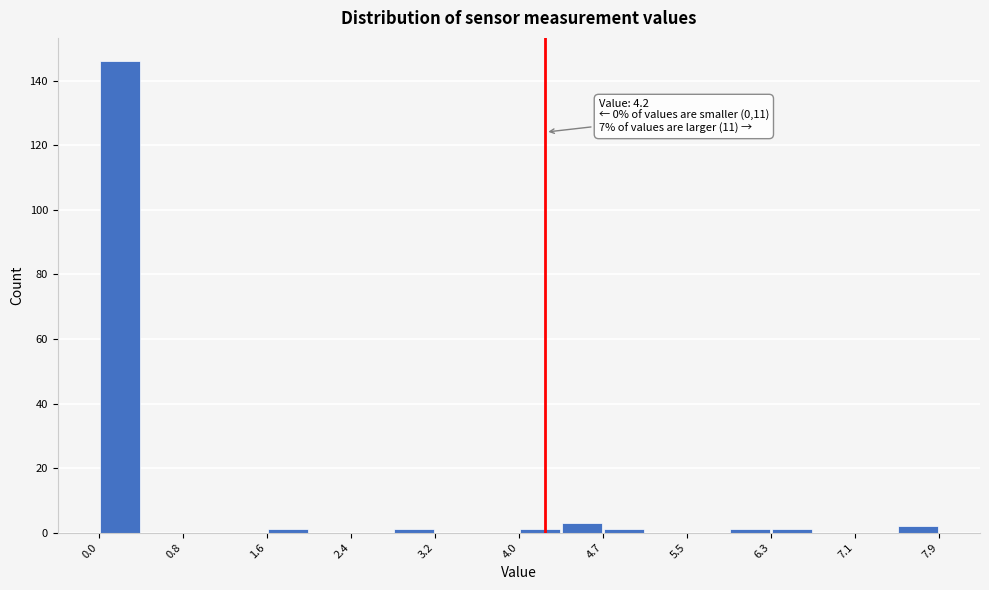

Read against the x-axis, roughly where is the centre of the tallest bar?

0.2